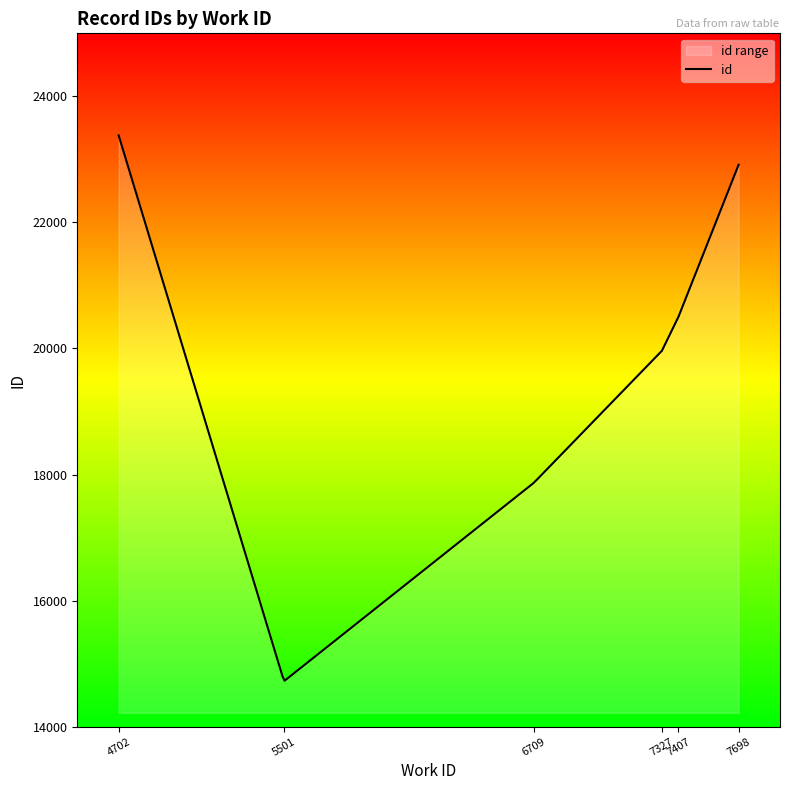

What is the difference between the maximum and minimum values?

8652.2